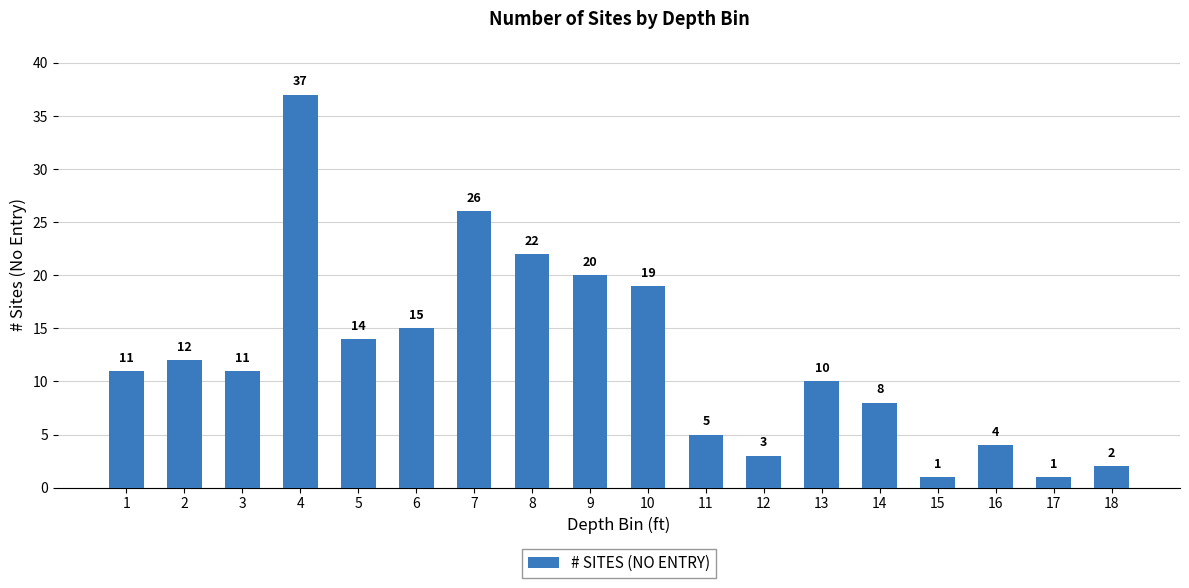

True or false: the data shows 15 at 6.

True